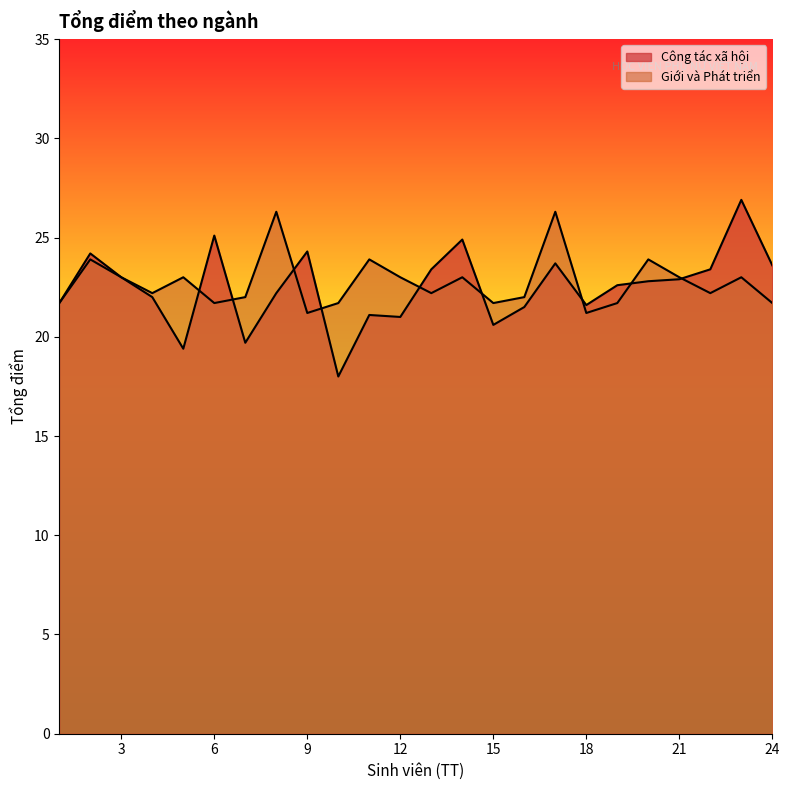

At which category does Giới và Phát triển reach its first local peak?

2